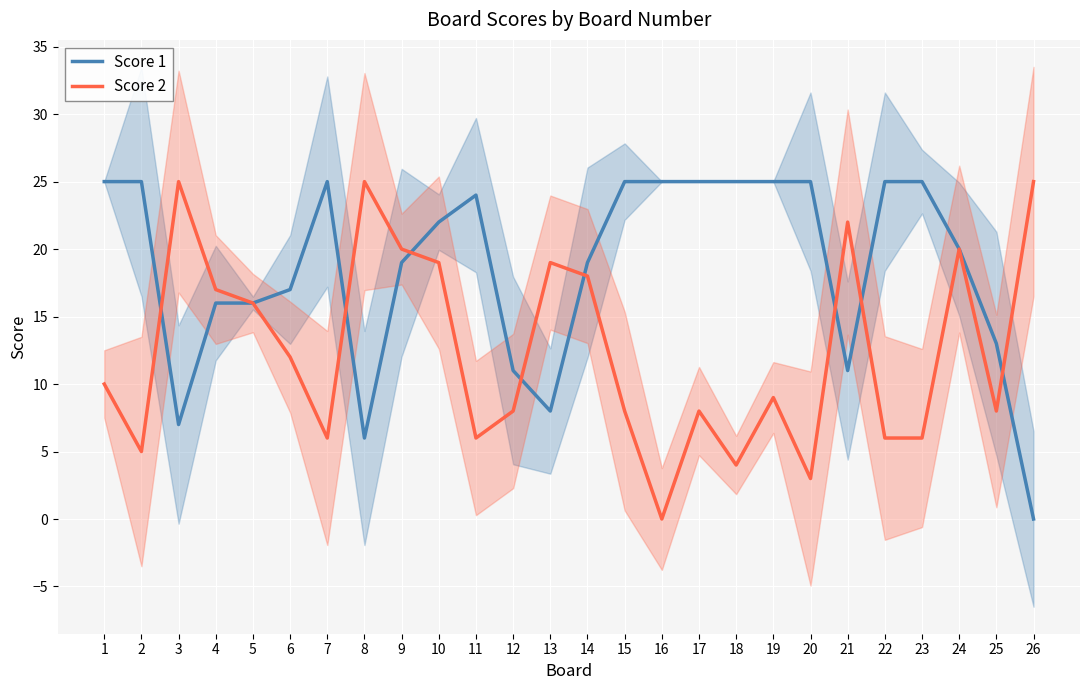

The value of Score 1 at 2 is 6. True or false?

False